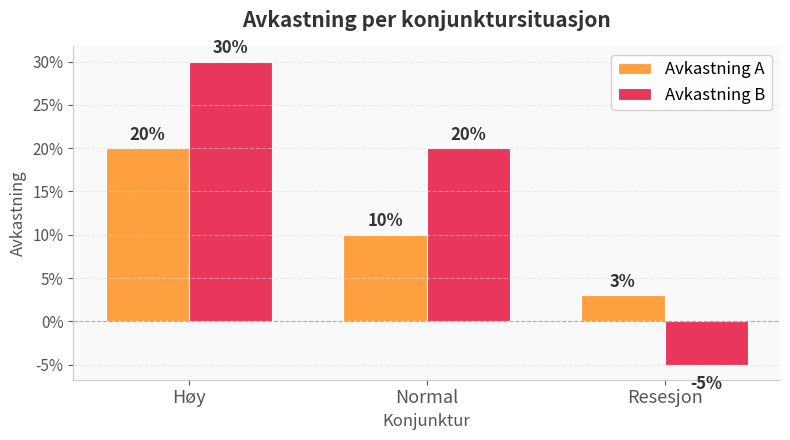

Are the bars grouped side by side (vs. stacked)?

Yes